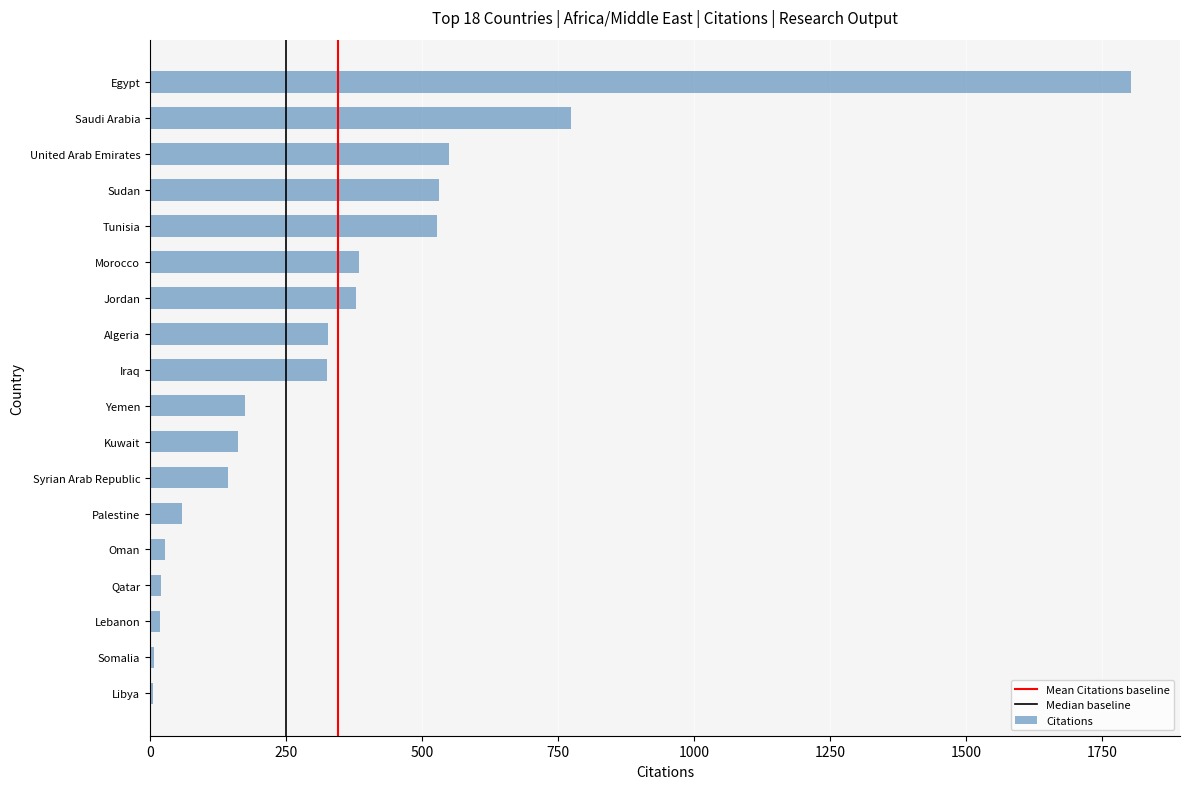

What is the change in value from Syrian Arab Republic to Algeria?

+184